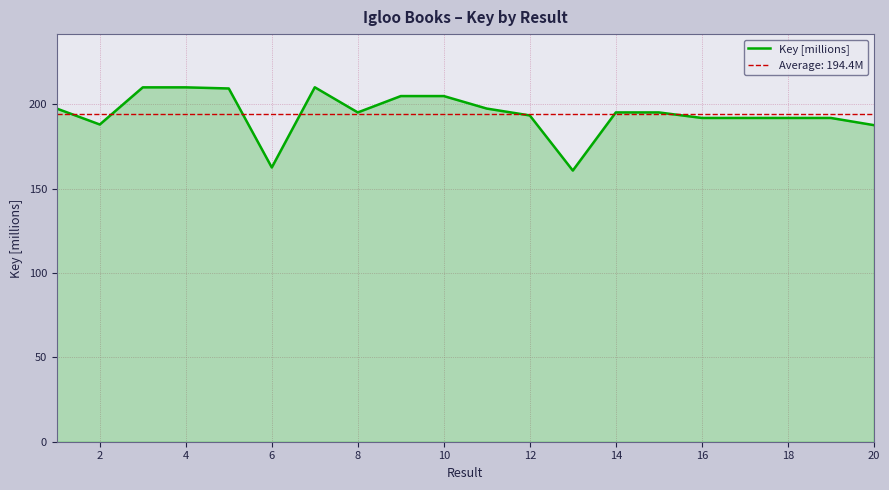

The Key [millions] series shows 68.0 at 12. True or false?

False